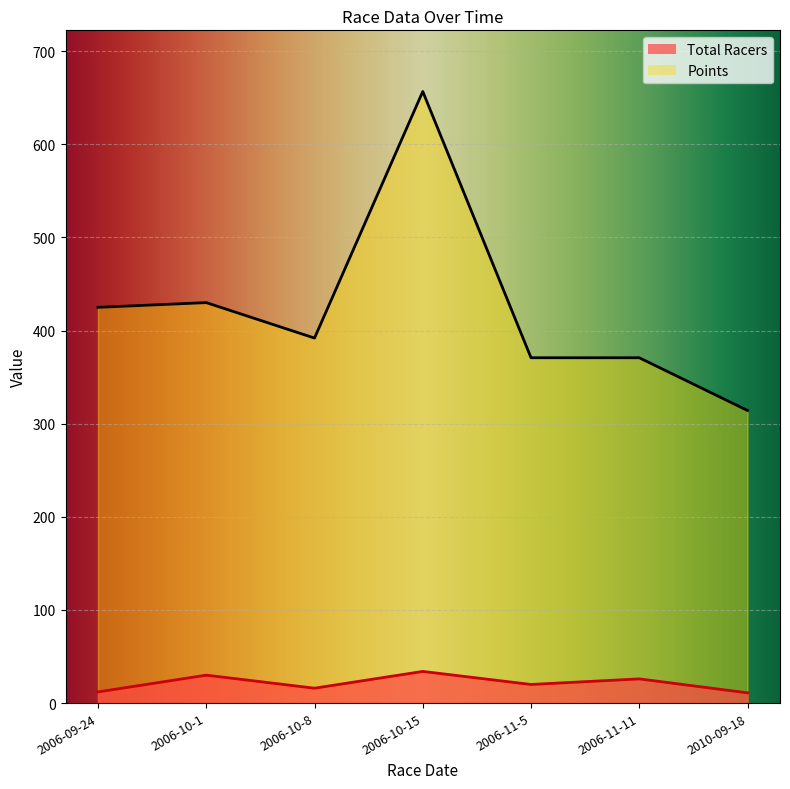

What is the value of the Total Racers point at the 2nd from the left?

30.0